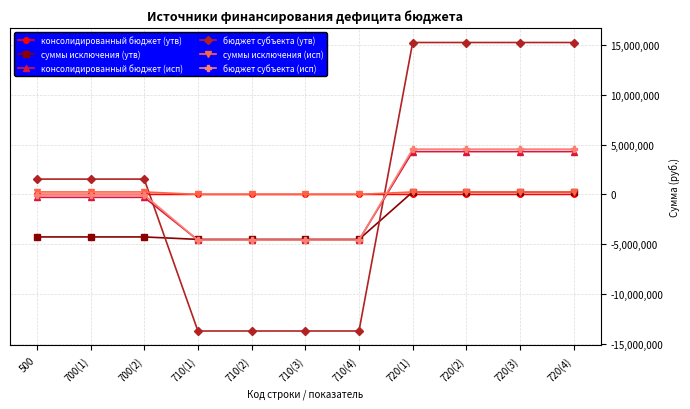

Which series has the widest spread of values?

бюджет субъекта (утв)